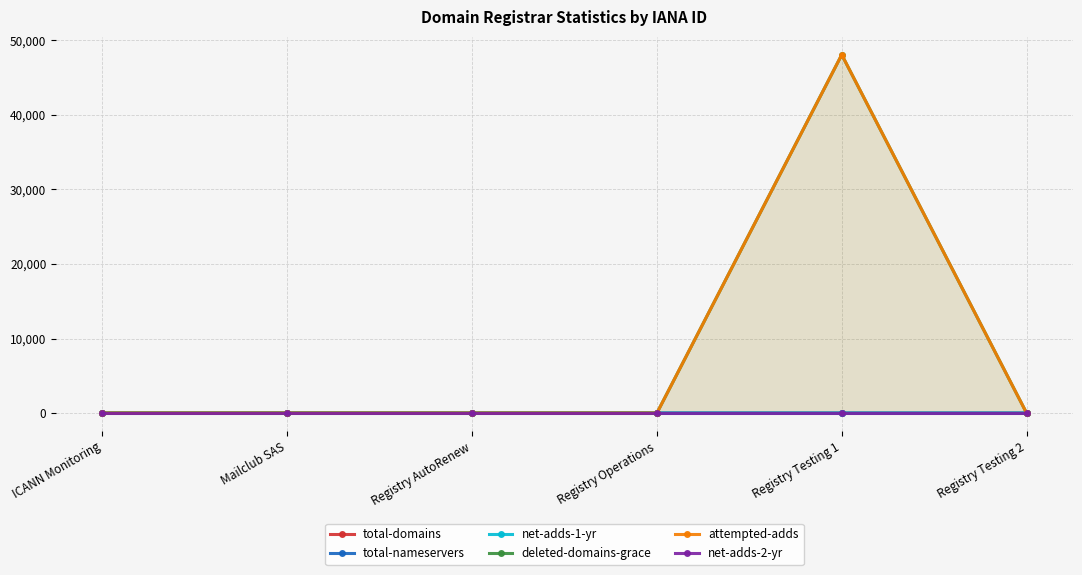

Which series has the widest spread of values?

attempted-adds